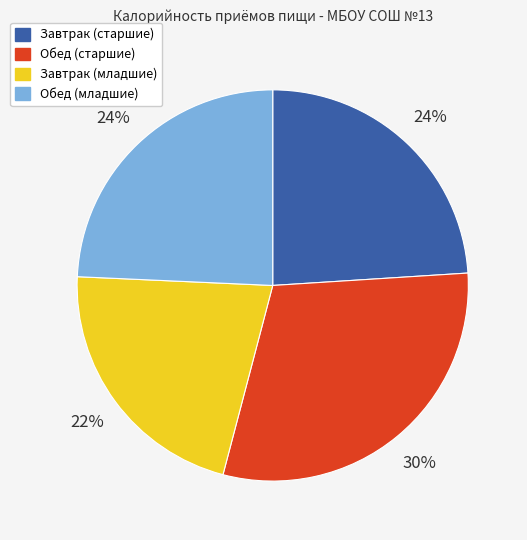

To the nearest percent, what is the difference between the Обед (младшие) and Обед (старшие) slice percentages?

6%